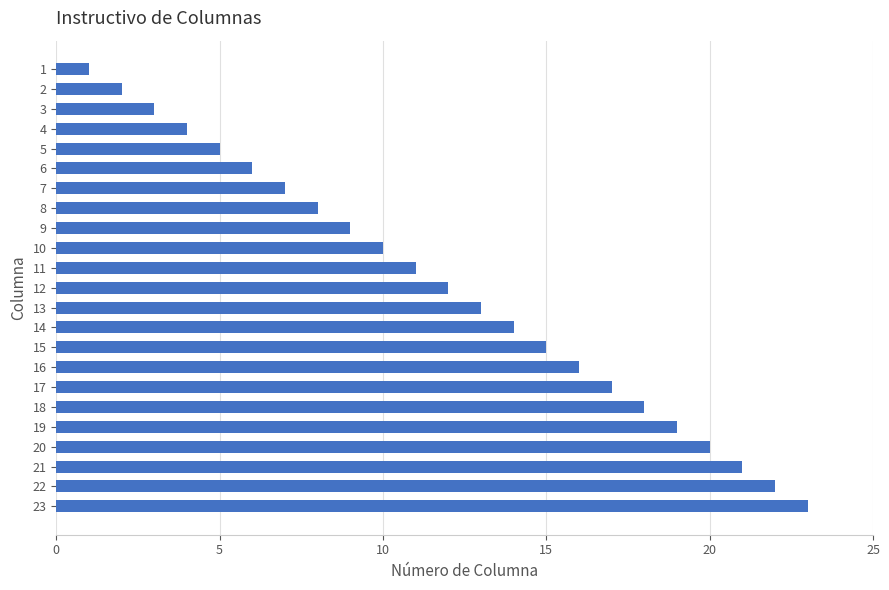

List the labels in order of value, largest first.

23, 22, 21, 20, 19, 18, 17, 16, 15, 14, 13, 12, 11, 10, 9, 8, 7, 6, 5, 4, 3, 2, 1